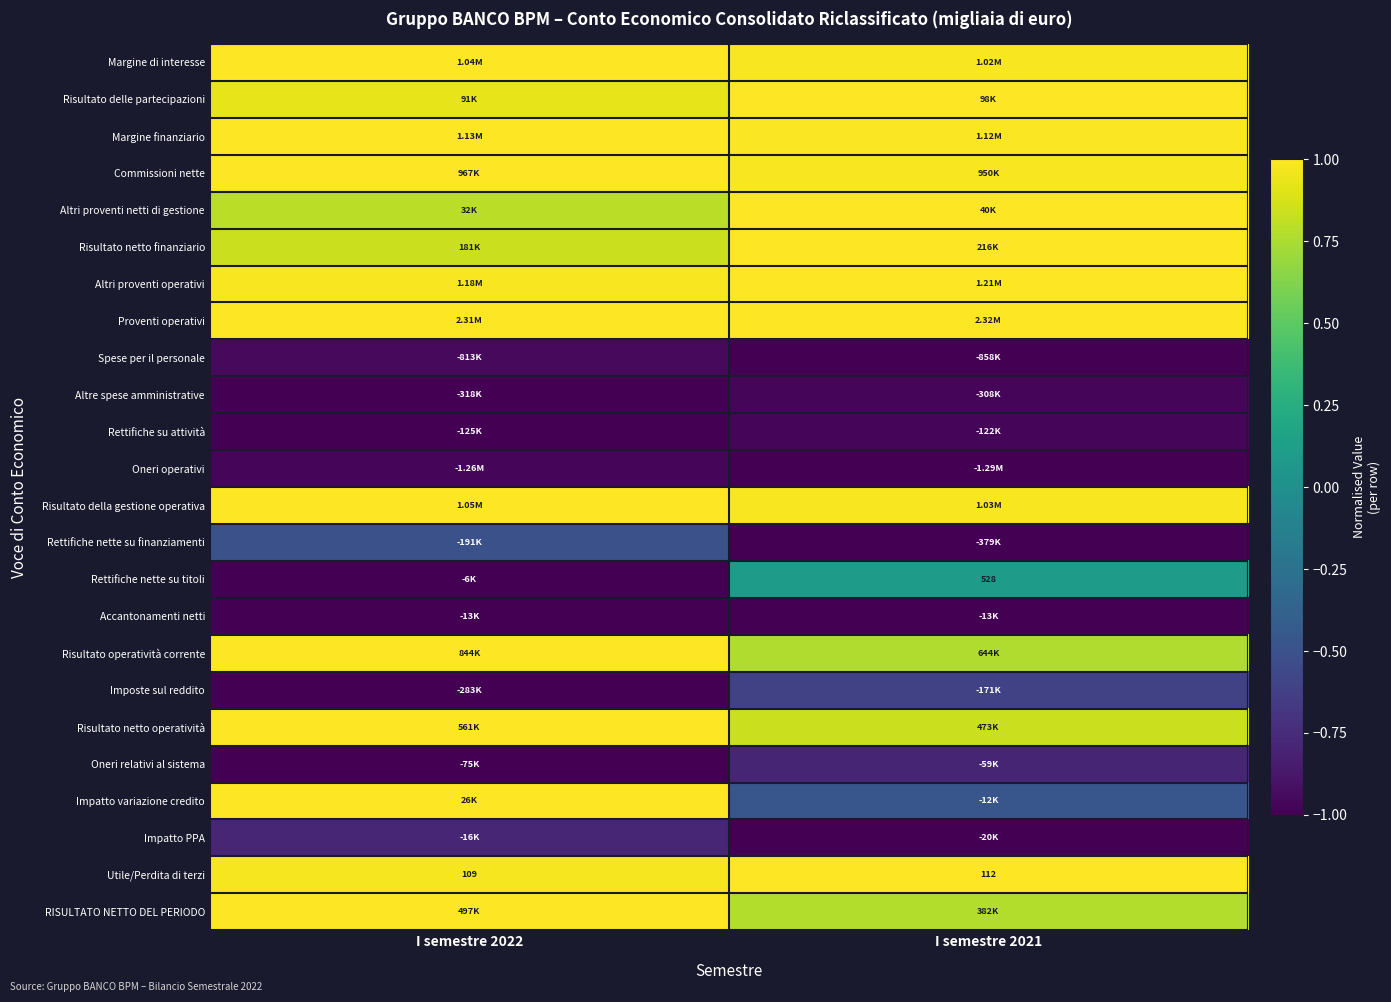

What is the spread (max minus min) of values at I semestre 2022?

2.0